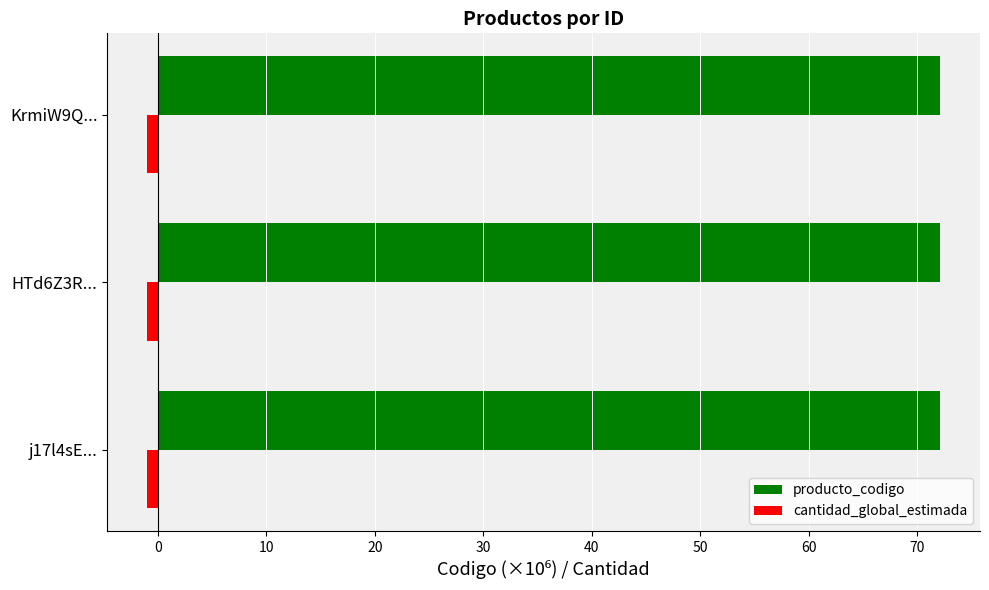

Is the value of producto_codigo at j17l4sE... greater than the value of cantidad_global_estimada at j17l4sE...?

Yes